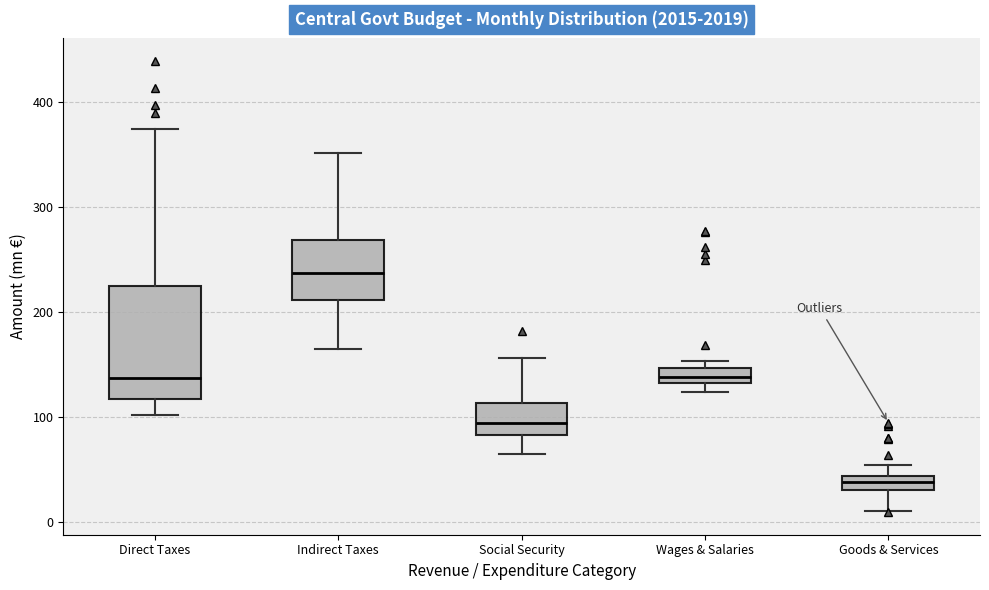

Where does the lower whisker of the box for Direct Taxes end on the y-axis? The values are not printed on the chart, so give them approximately, as read against the axis.

100